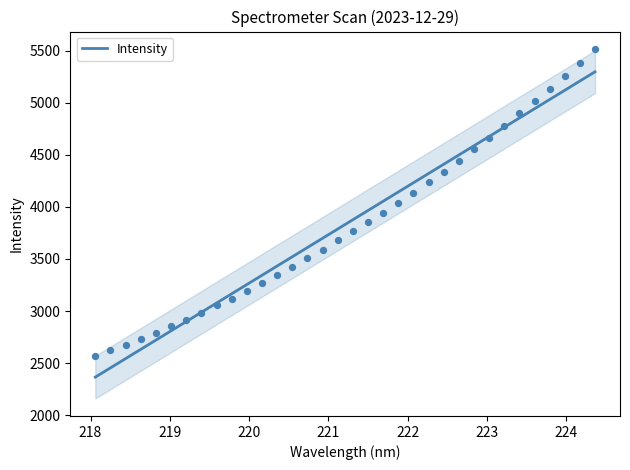

What is the lowest value of the Intensity series?

2364.7